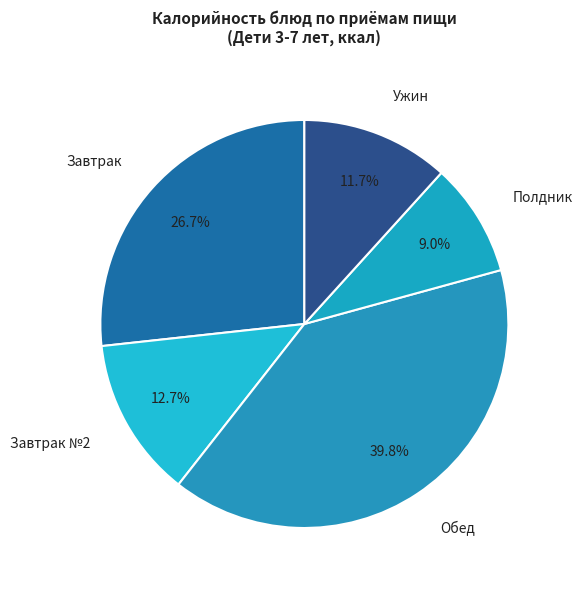

Is Полдник the majority of the pie?

No